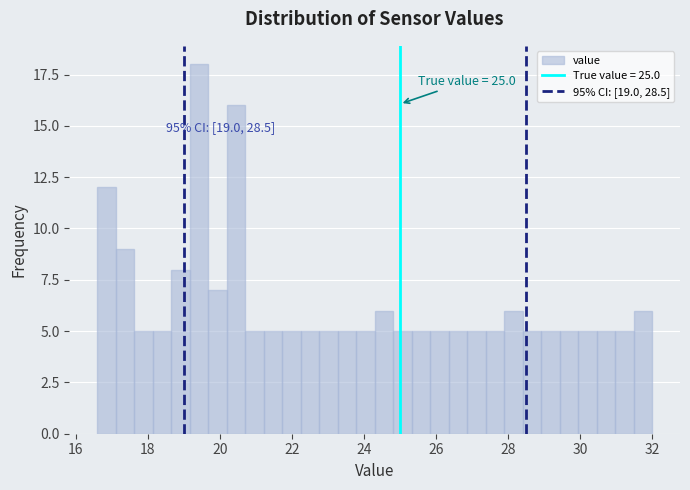

Read against the x-axis, roughly where is the centre of the tallest bar?

19.4